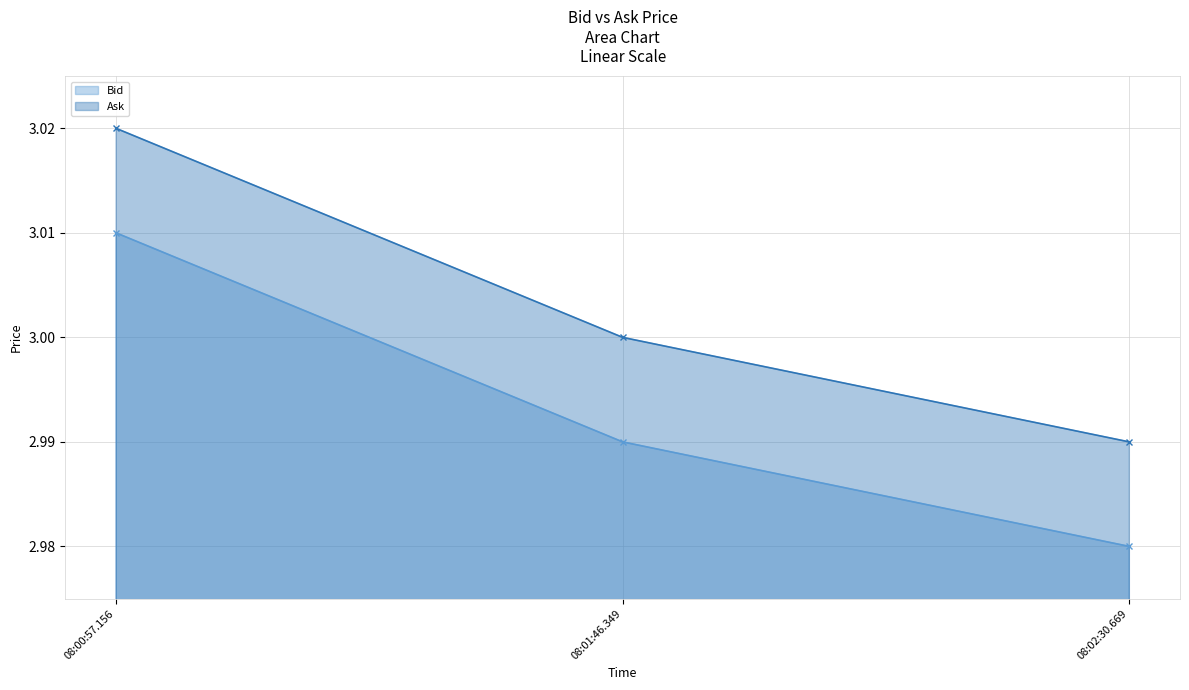

What is the sum of the Ask values at 08:01:46.349 and 08:02:30.669?

6.0